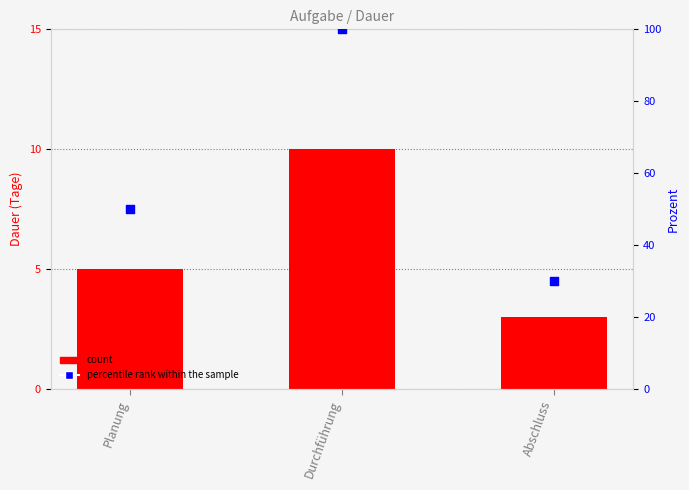

Which series has the largest Y range (max minus min)?

percentile rank within the sample